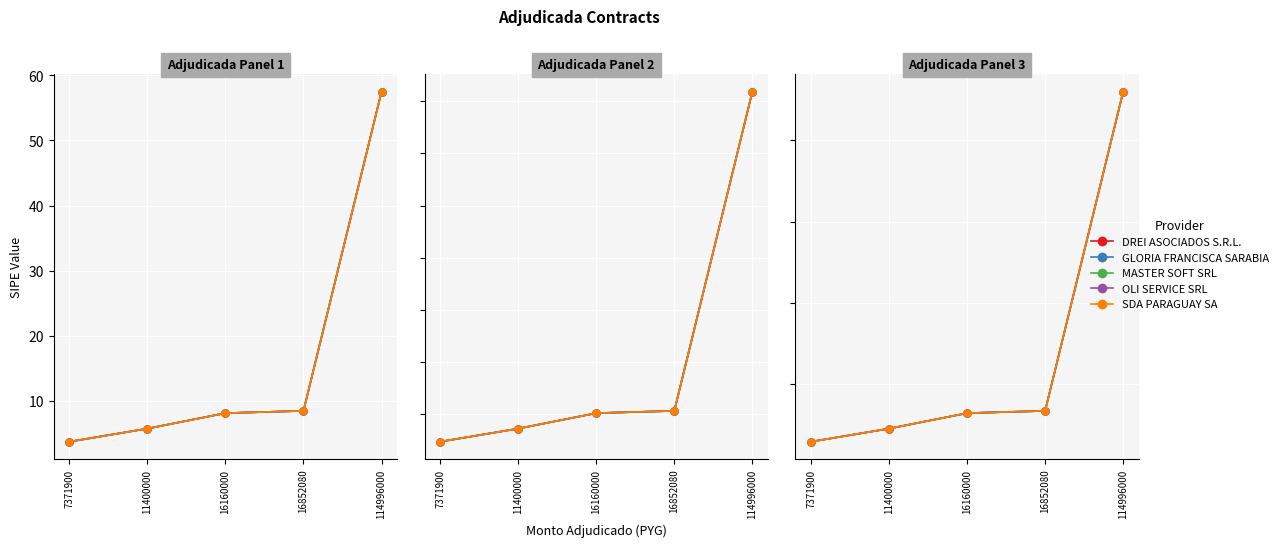

What is the difference between the OLI SERVICE SRL values at 114996000 and 11400000?

41.4